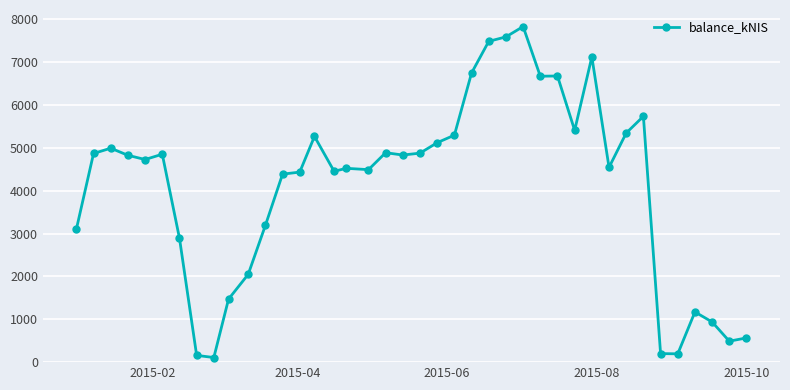

True or false: there are more than 1 points higher than both neighbors.

True